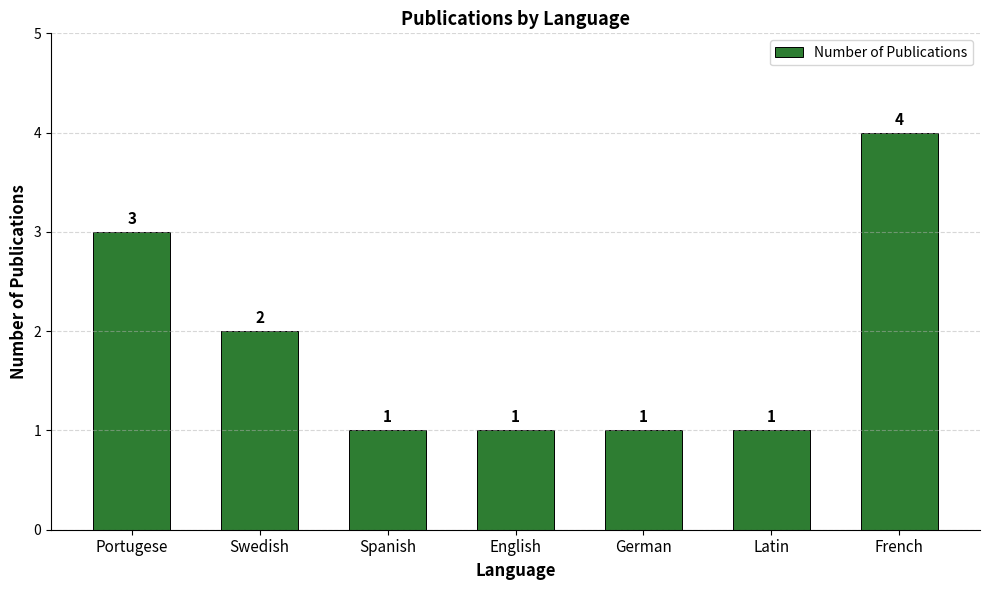

What is the maximum value shown in the chart?

4